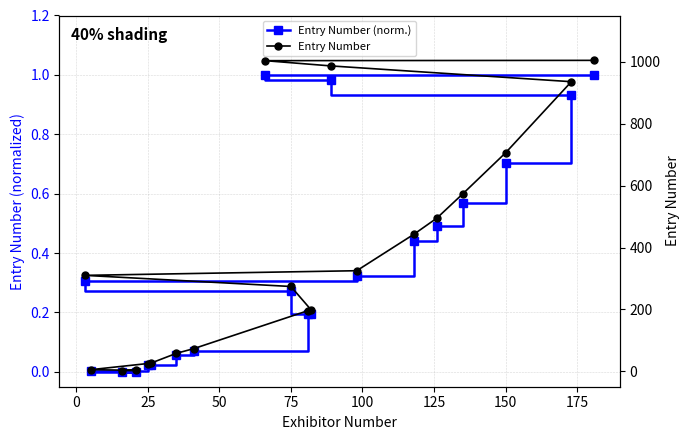

True or false: Entry Number and Entry Number (norm.) intersect in this chart.

False